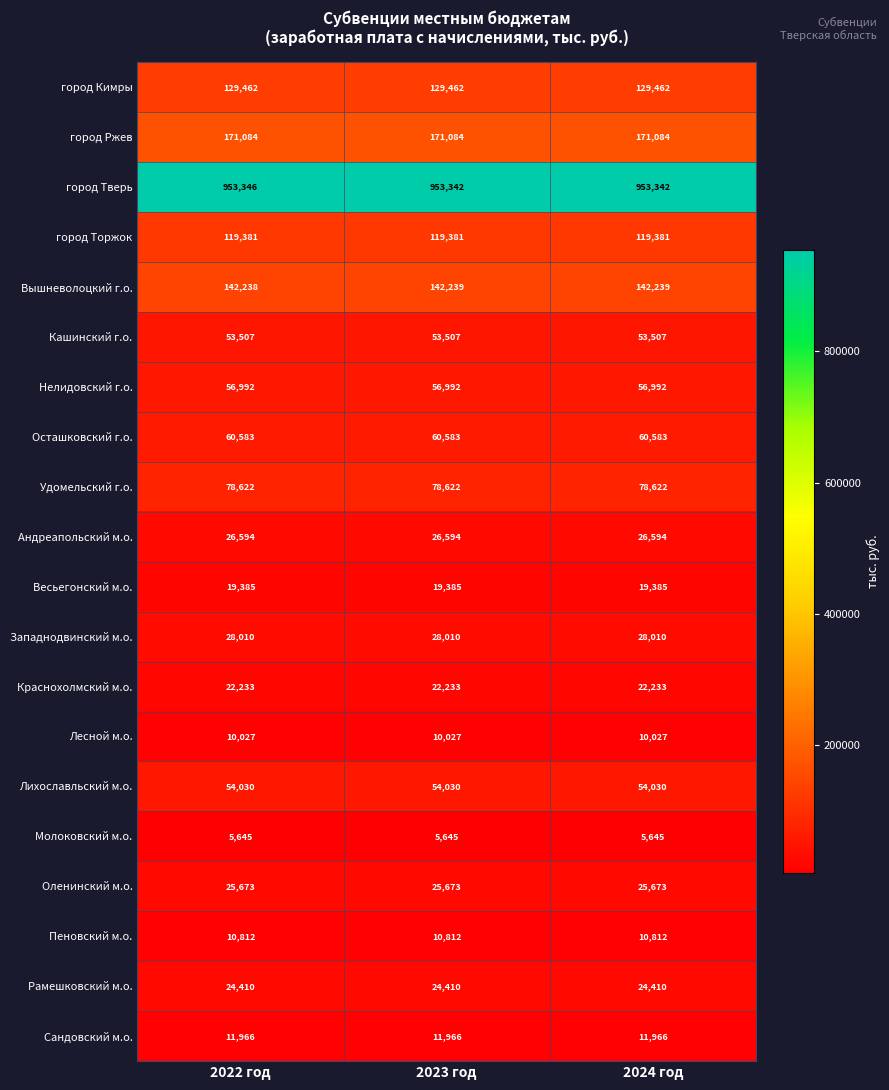

What is the total value across all series at 2023 год?

2003997